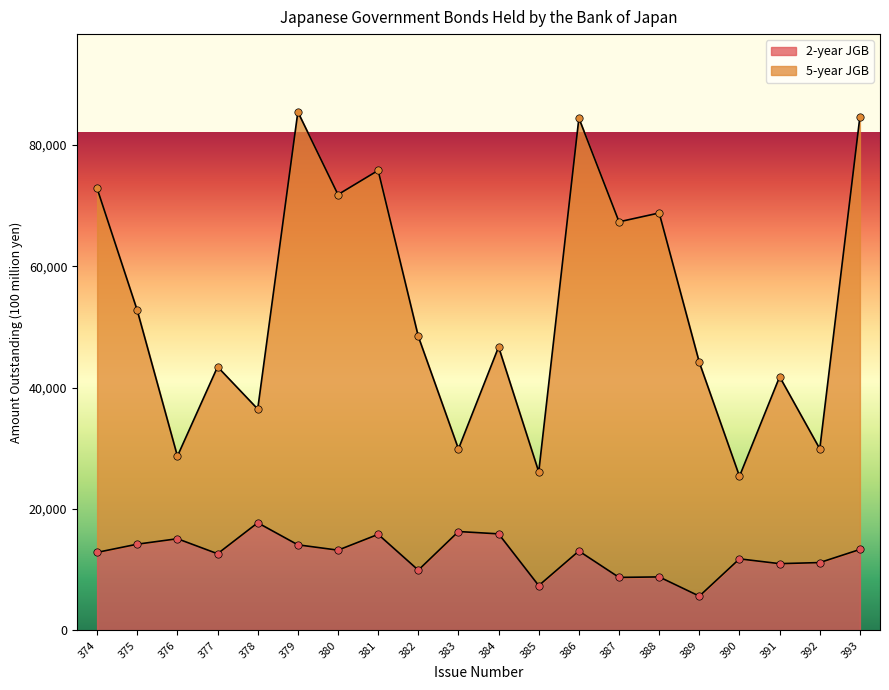

Which series has the largest Y range (max minus min)?

5-year JGB